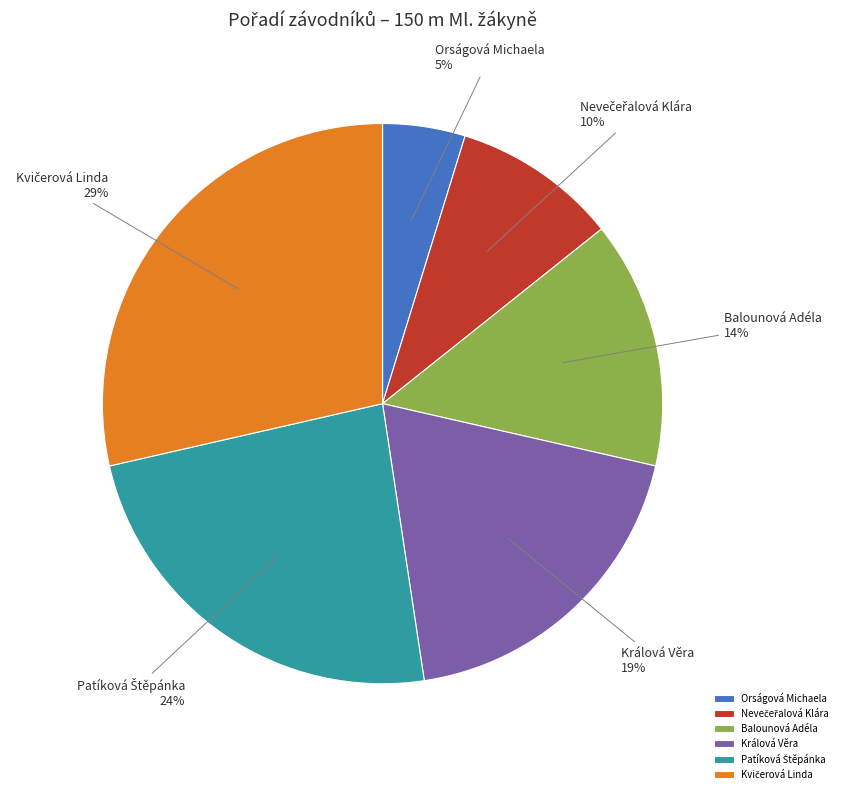

Does any single category account for the majority?

No